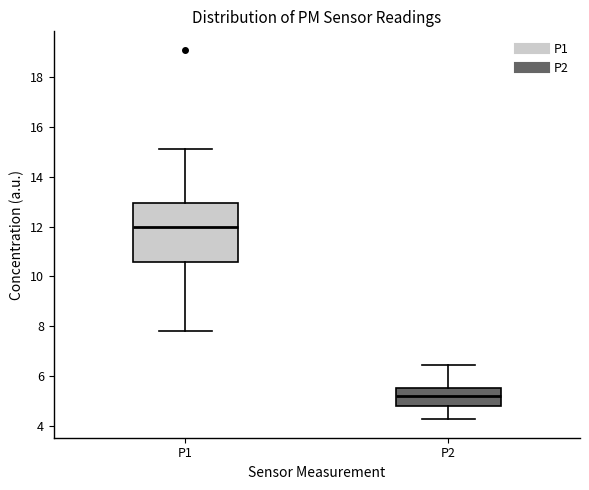

Reading left to right, read every box against the y-axis: the position of its median line, the range the box covers, and the ends of its whiskers. The values are not printed on the chart, so give them approximately, as read against the axis.

P1: median 12.0, box 10.6 to 13.0, whiskers 7.8 to 15.2
P2: median 5.2, box 4.8 to 5.6, whiskers 4.2 to 6.4